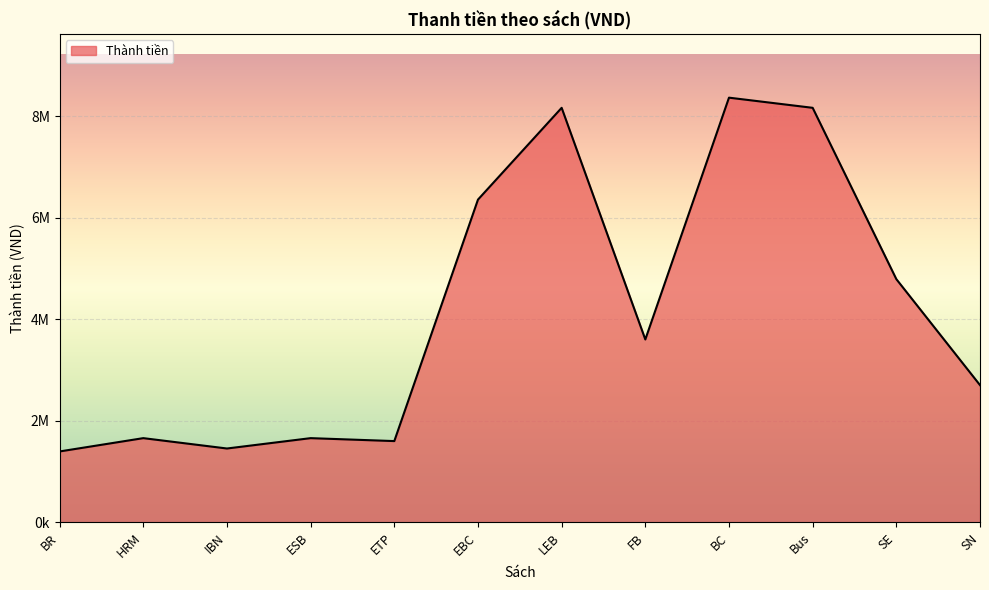

Is this an area chart (filled region under the line)?

Yes